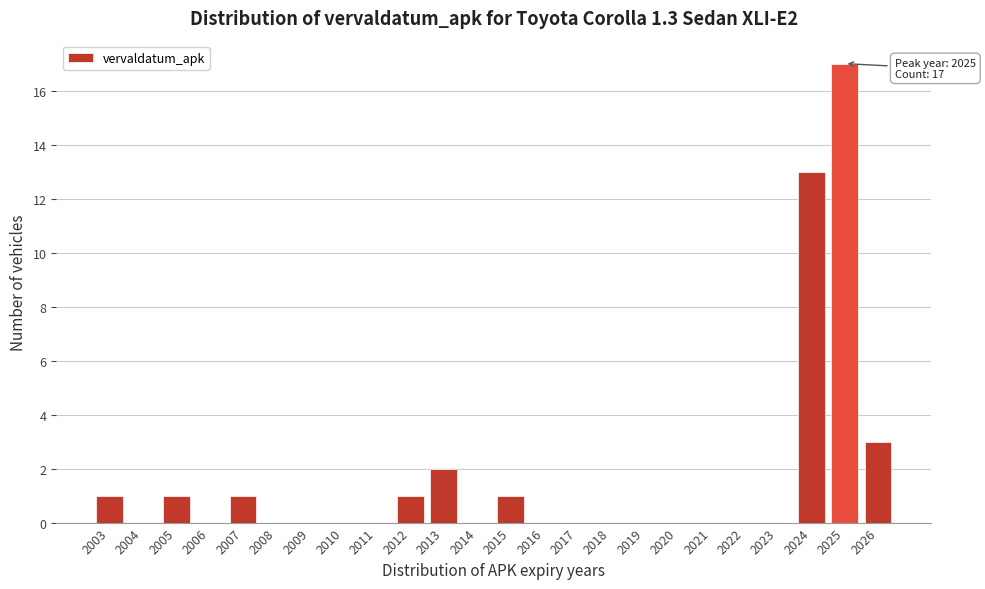

Reading right to left, what are all the values shown in this chart?

2026=3	2025=17	2024=13	2023=0	2022=0	2021=0	2020=0	2019=0	2018=0	2017=0	2016=0	2015=1	2014=0	2013=2	2012=1	2011=0	2010=0	2009=0	2008=0	2007=1	2006=0	2005=1	2004=0	2003=1